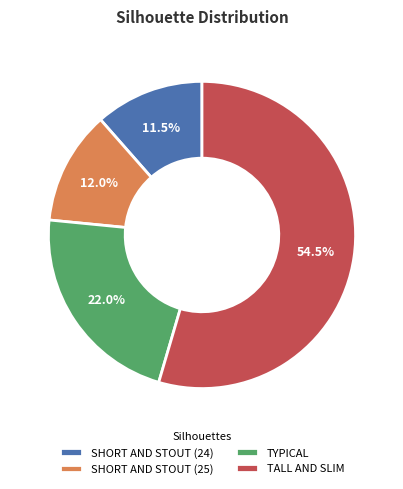

How much of the chart is everything except SHORT AND STOUT (25)?

88.0%